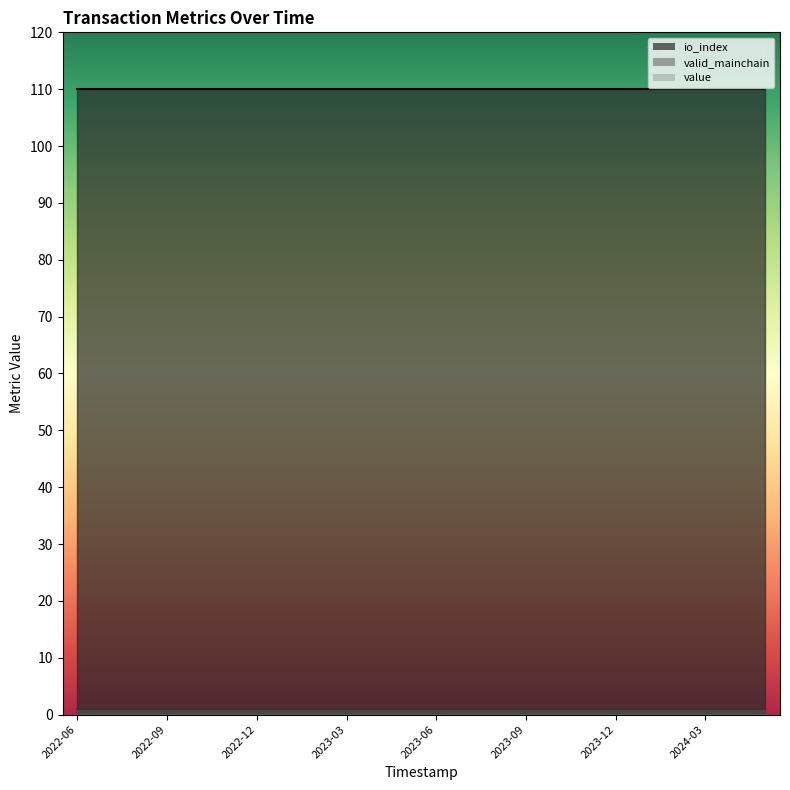

At how many categories does at least one series exceed 12?

24